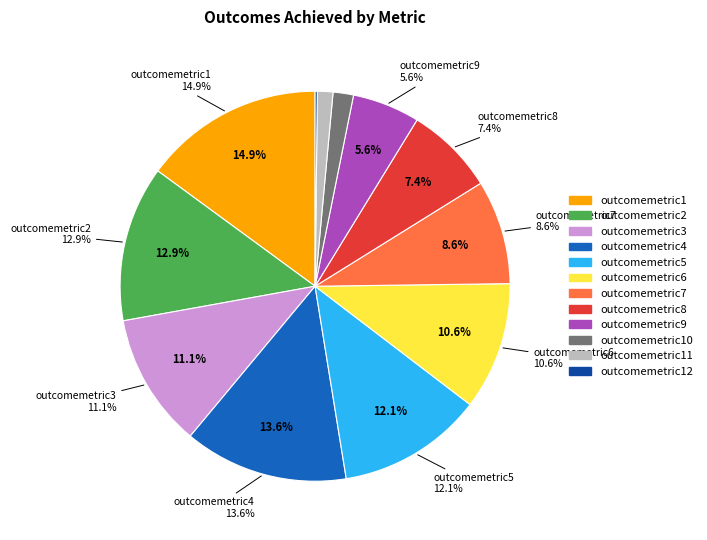

How many slices are in this pie chart?

12